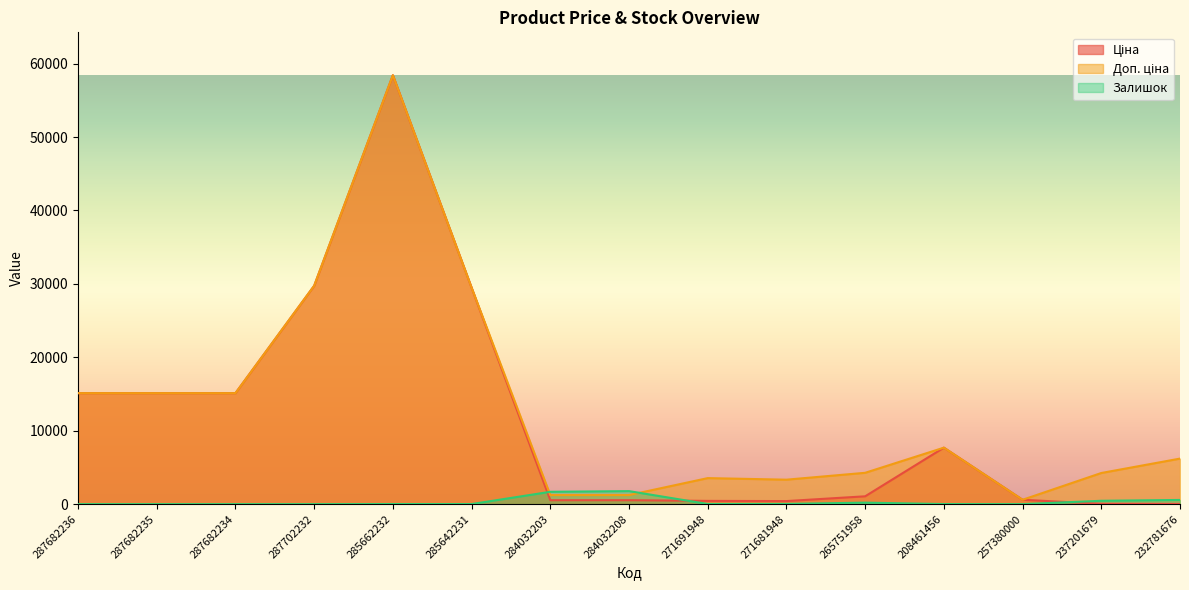

What is the sum of all Залишок values?

4777.0